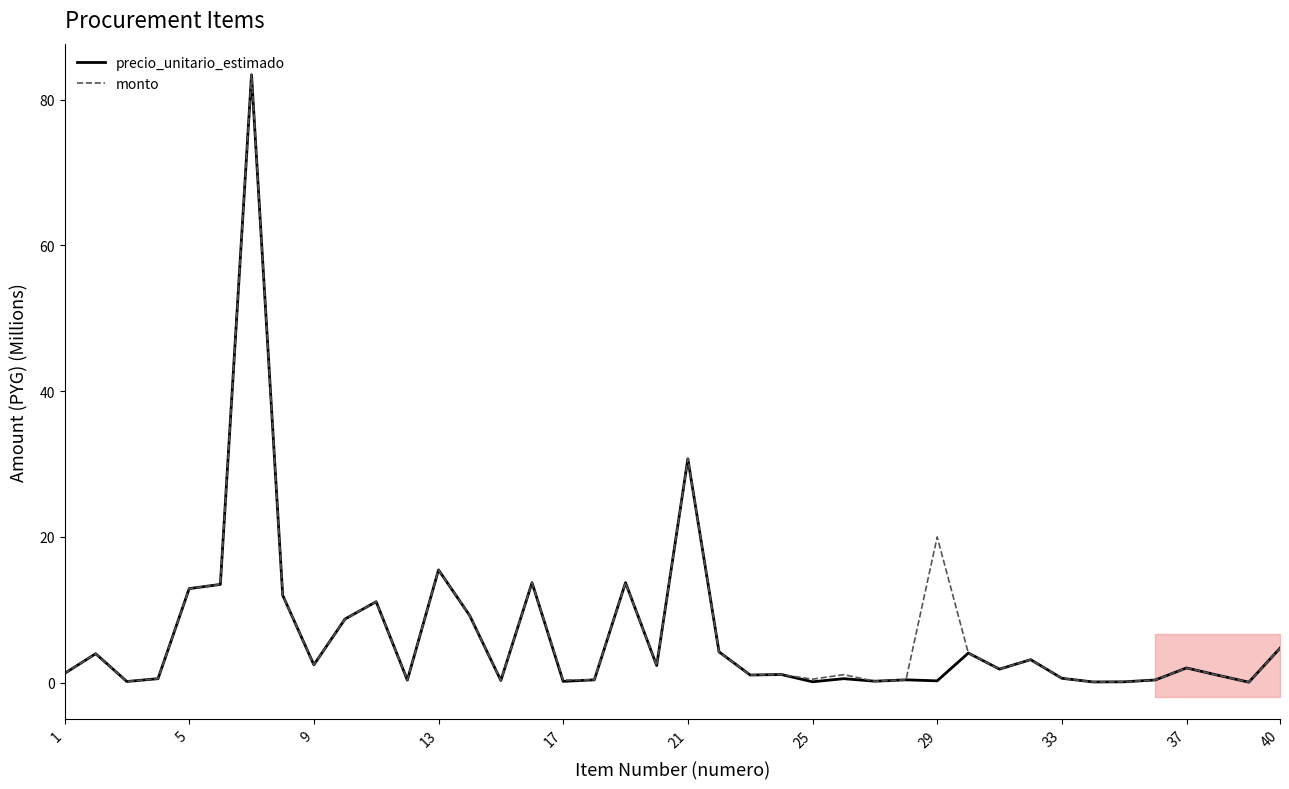

What is the minimum value for monto?

0.1